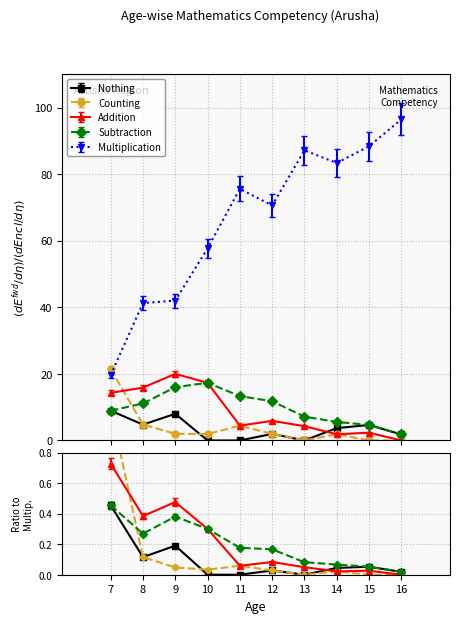

Where is Subtraction nearest to the value 9?

7